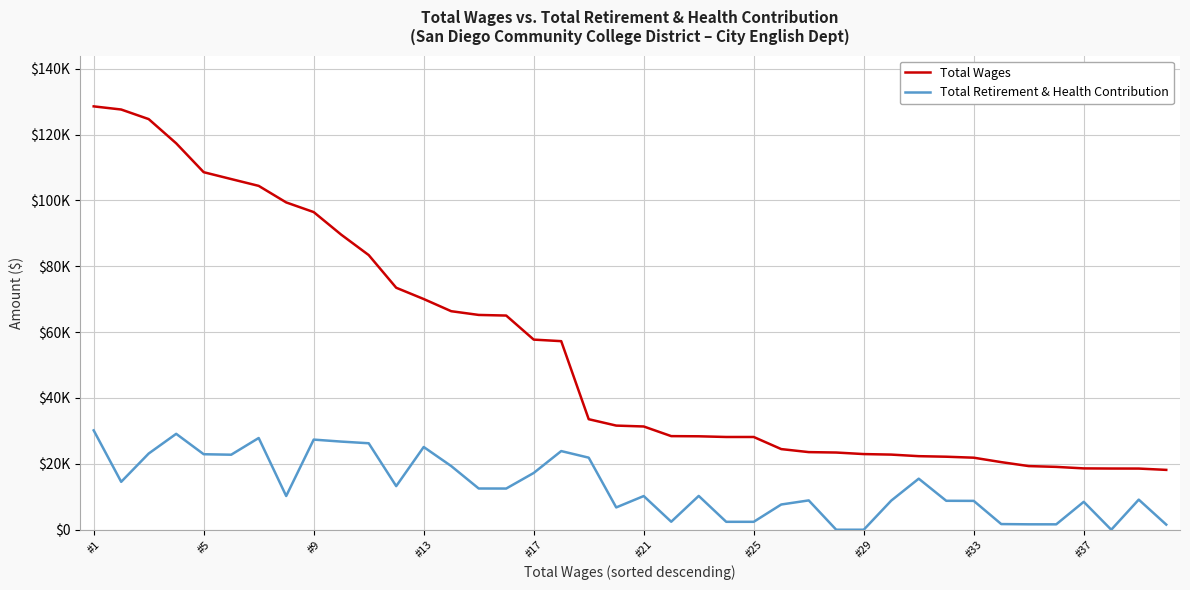

True or false: Total Retirement & Health Contribution and Total Wages cross at least once.

False